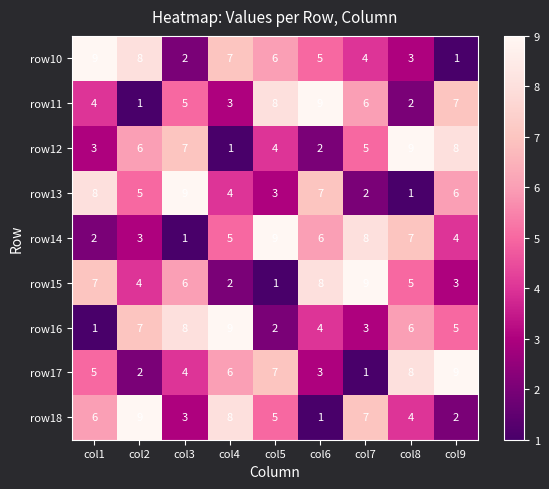

Read the row13 value at col5.

3